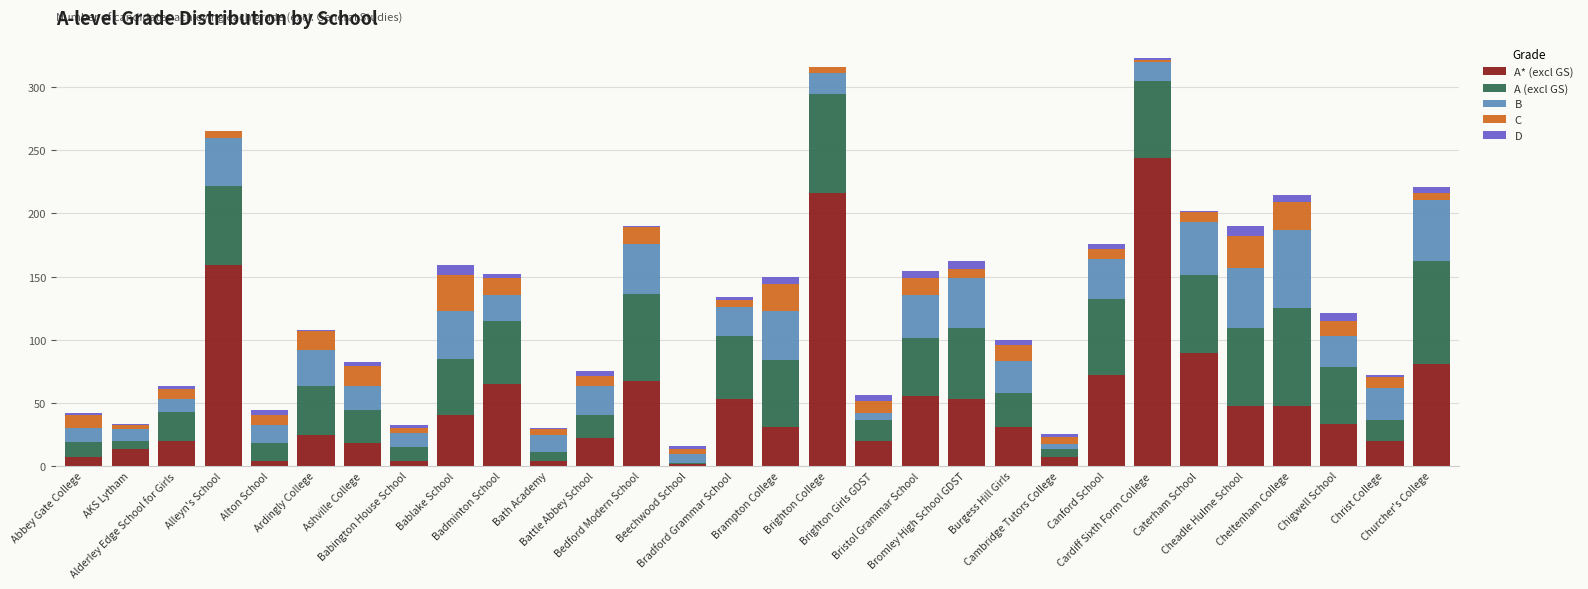

What is the maximum value for A* (excl GS)?

244